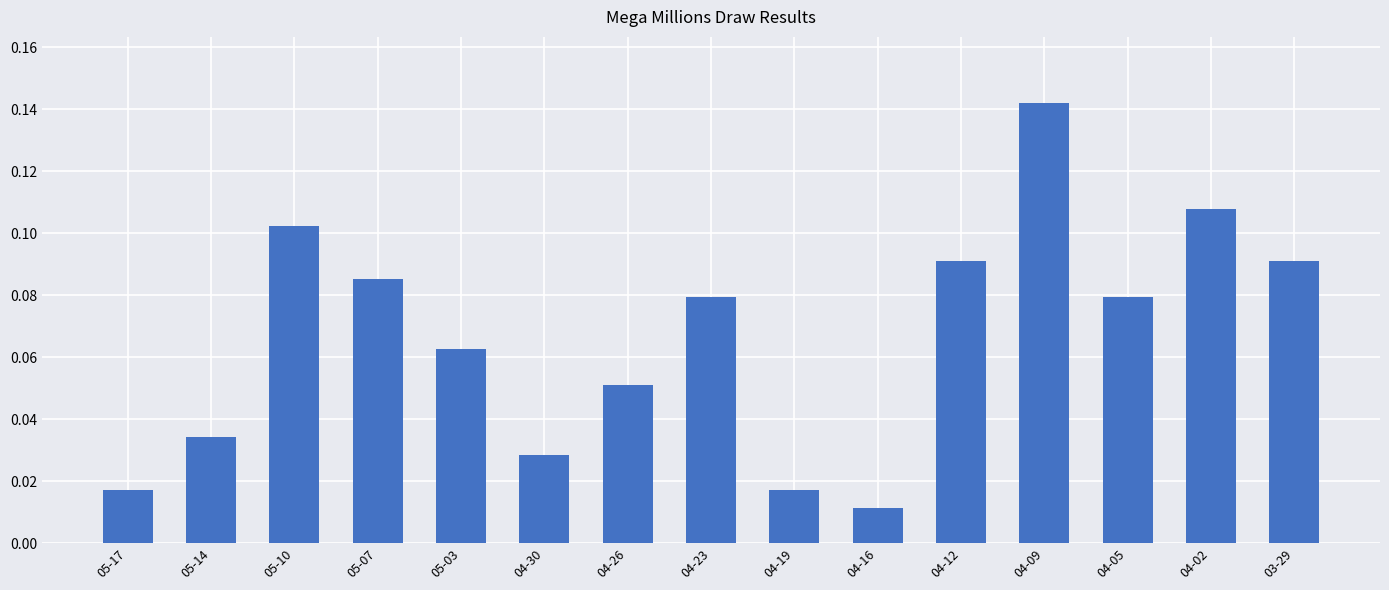

At which label is the value closest to 0?

04-16